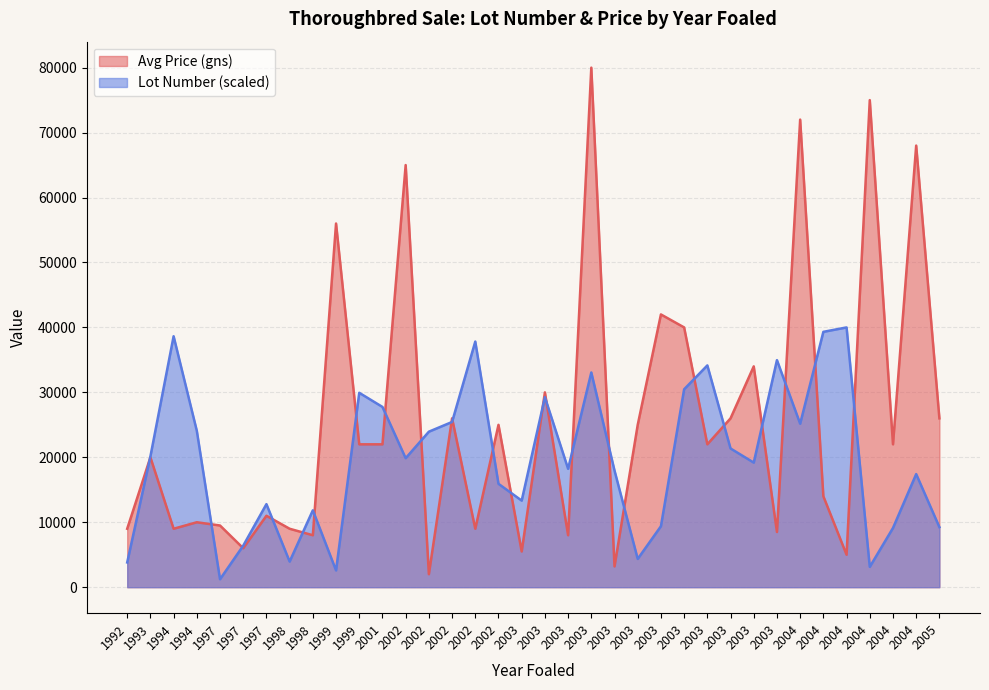

What is the difference between the Avg Price (gns) values at 2004 and 1997?

4500.0